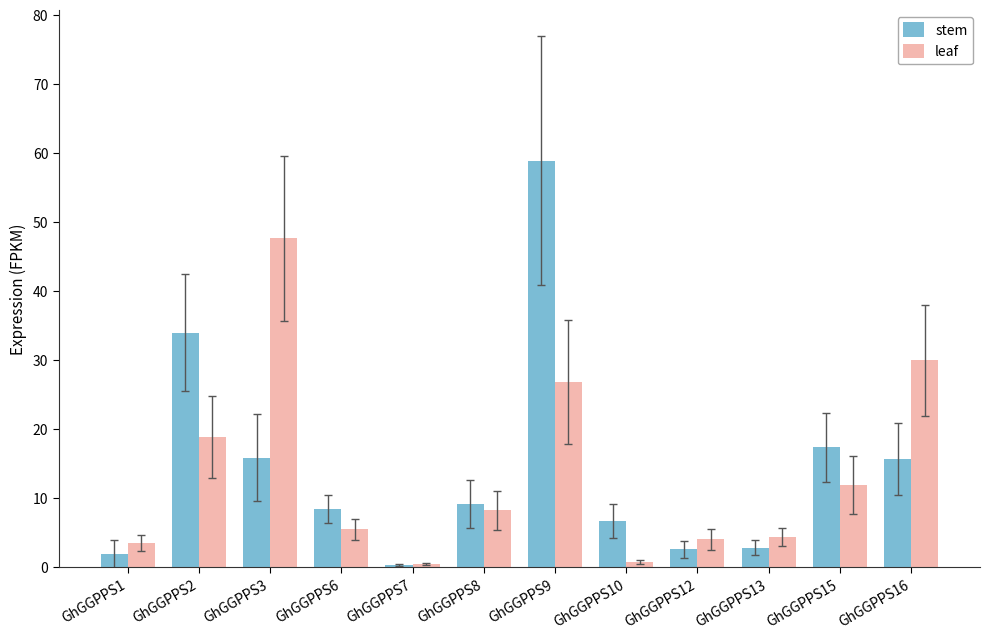

The value of stem at GhGGPPS10 is 10.1. True or false?

False